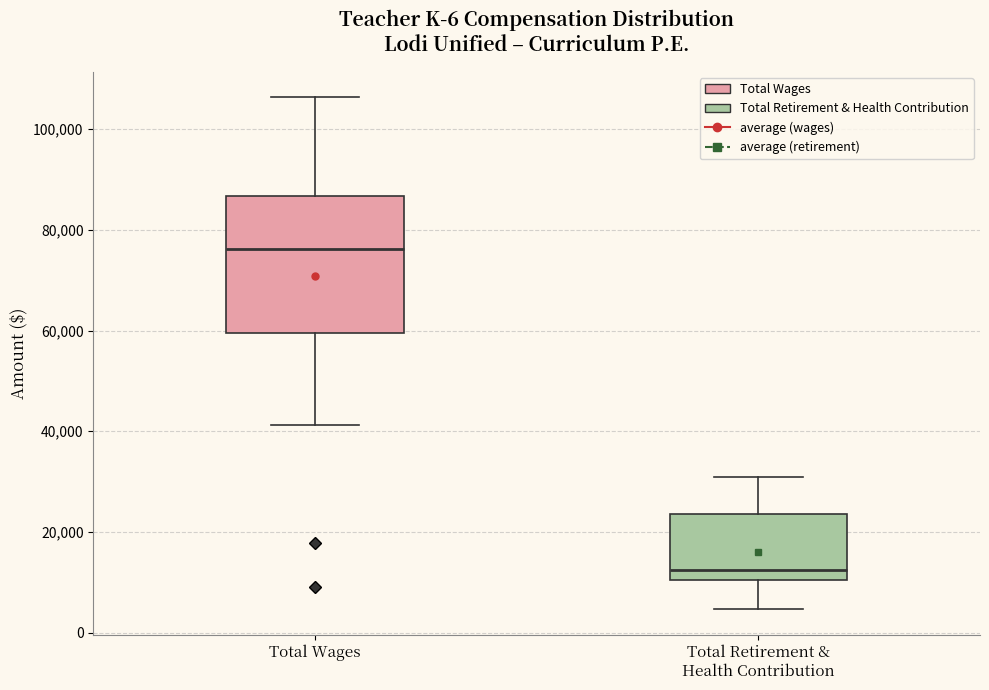

Which box has the highest median line?

Total Wages